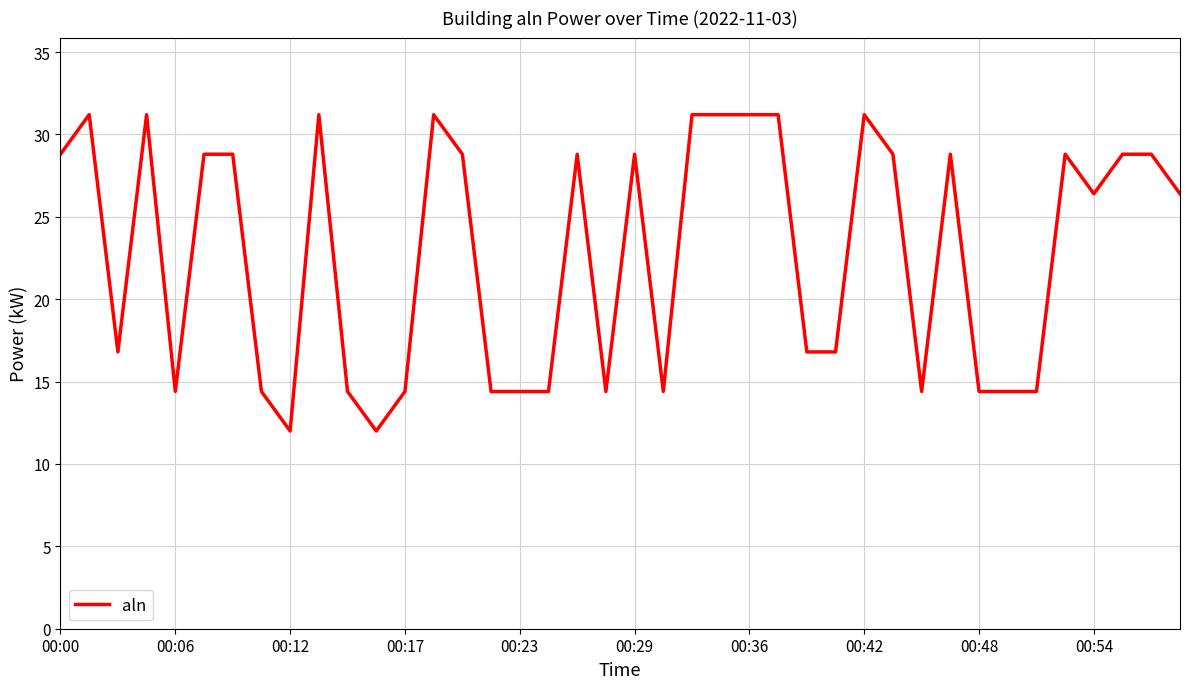

What is the minimum value shown in the chart?

12.0